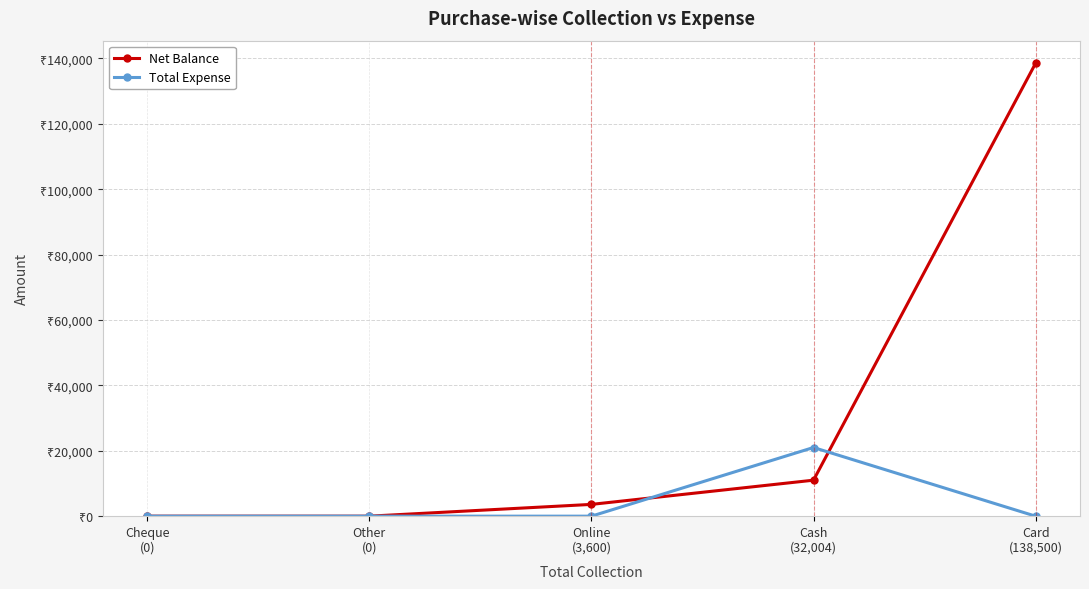

Does the chart have visible grid lines?

Yes